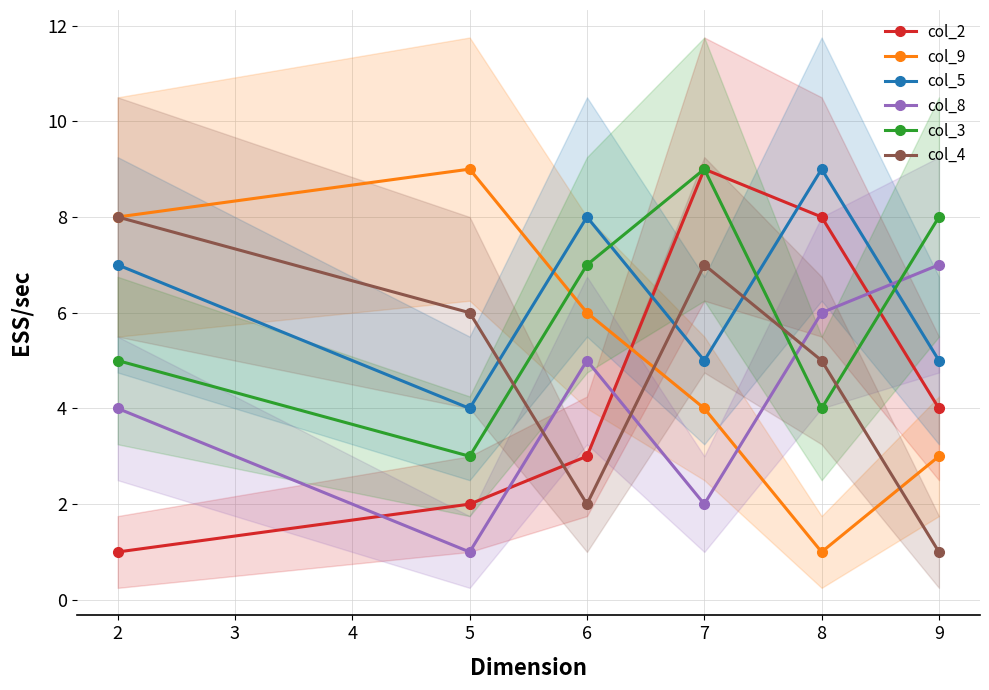

Between which two adjacent categories do col_8 and col_4 first intersect?

5 and 6